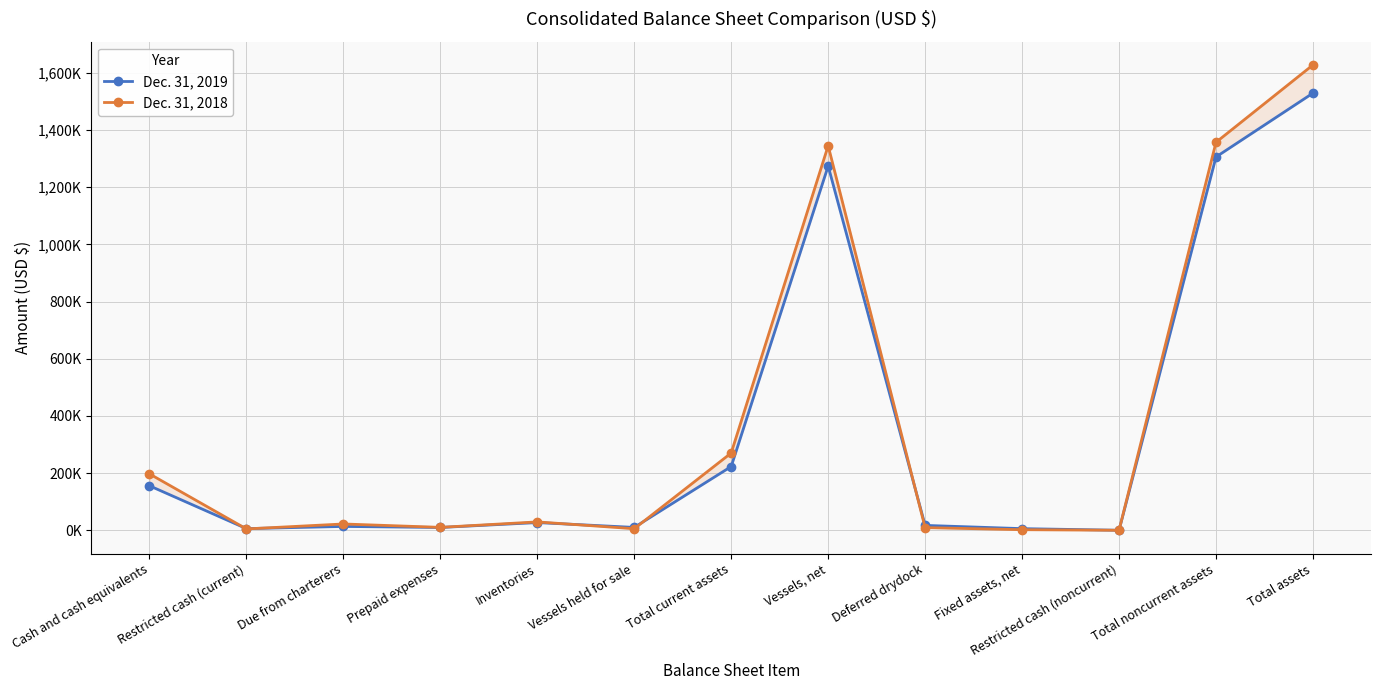

Reading right to left, list all the values displayed in this chart.

Dec. 31, 2019: Total assets=1528892	Total noncurrent assets=1305697	Restricted cash (noncurrent)=315	Fixed assets, net=5976	Deferred drydock=17304	Vessels, net=1273861	Total current assets=223195	Vessels held for sale=10303	Inventories=27208	Prepaid expenses=10049	Due from charterers=13701	Restricted cash (current)=6045	Cash and cash equivalents=155889
Dec. 31, 2018: Total assets=1627470	Total noncurrent assets=1357019	Restricted cash (noncurrent)=315	Fixed assets, net=2290	Deferred drydock=9544	Vessels, net=1344870	Total current assets=270451	Vessels held for sale=5702	Inventories=29548	Prepaid expenses=10449	Due from charterers=22306	Restricted cash (current)=4947	Cash and cash equivalents=197499